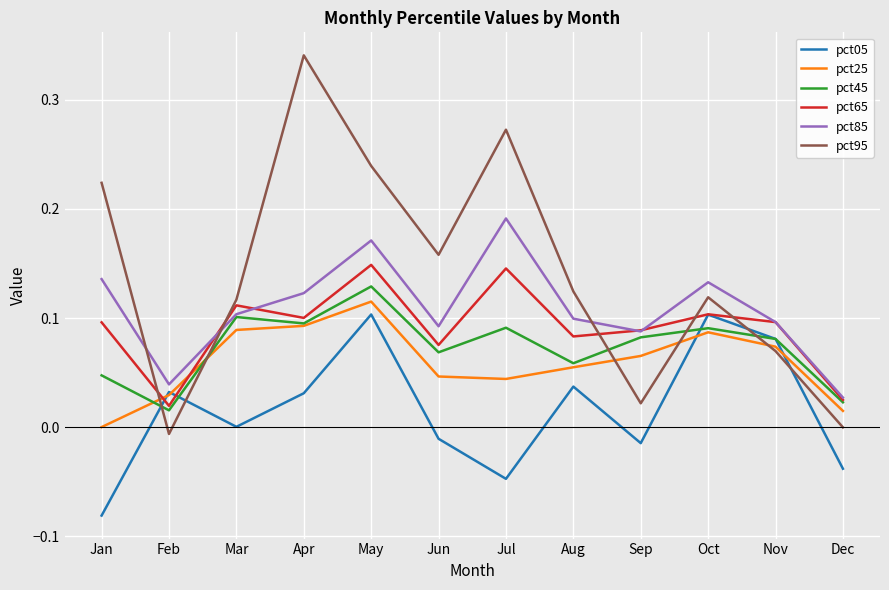

Which category has the highest value across all series?

Apr